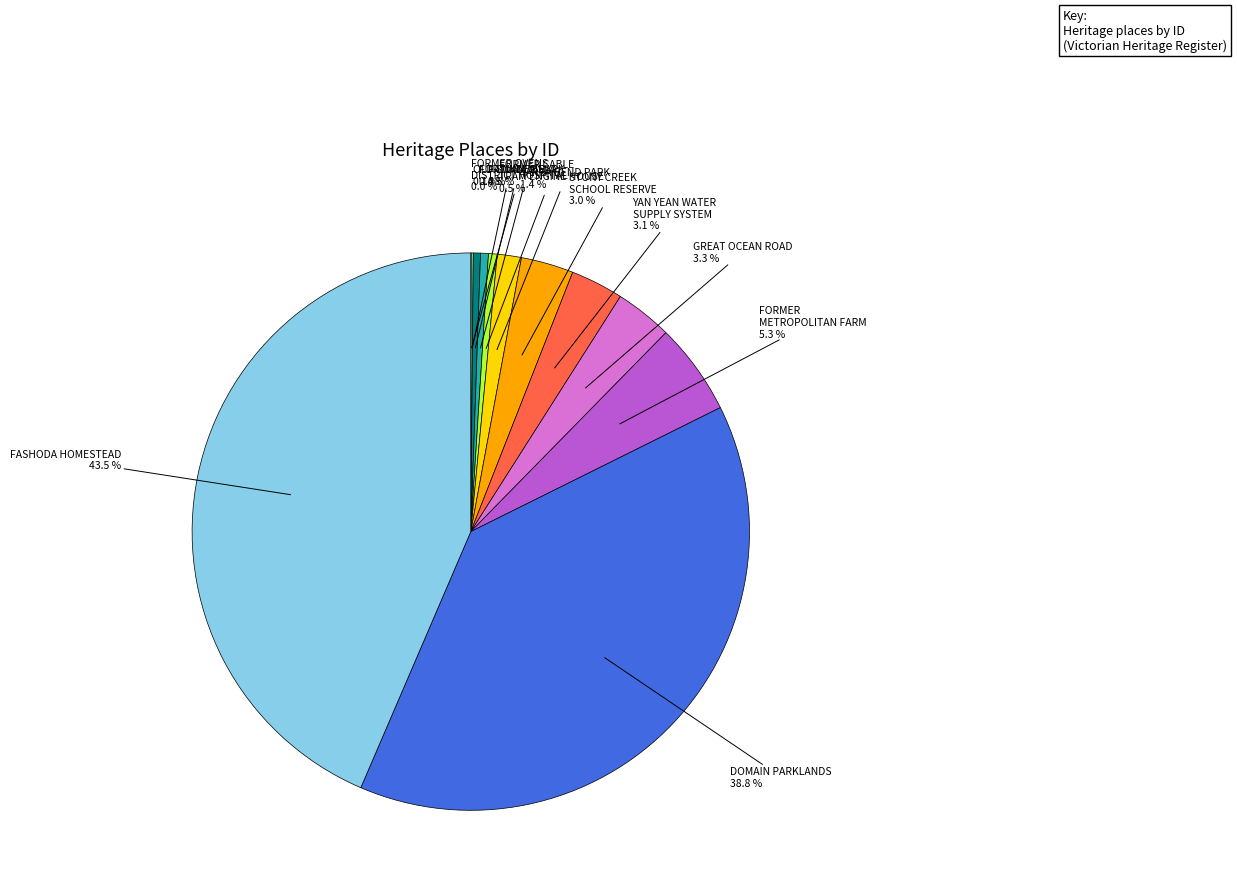

To the nearest percent, what portion does FORMER METROPOLITAN FARM represent?

5%